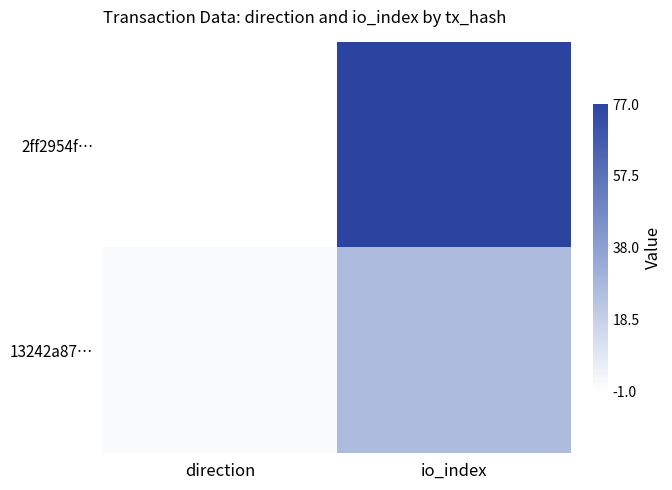

At how many categories does at least one series exceed 71?

1